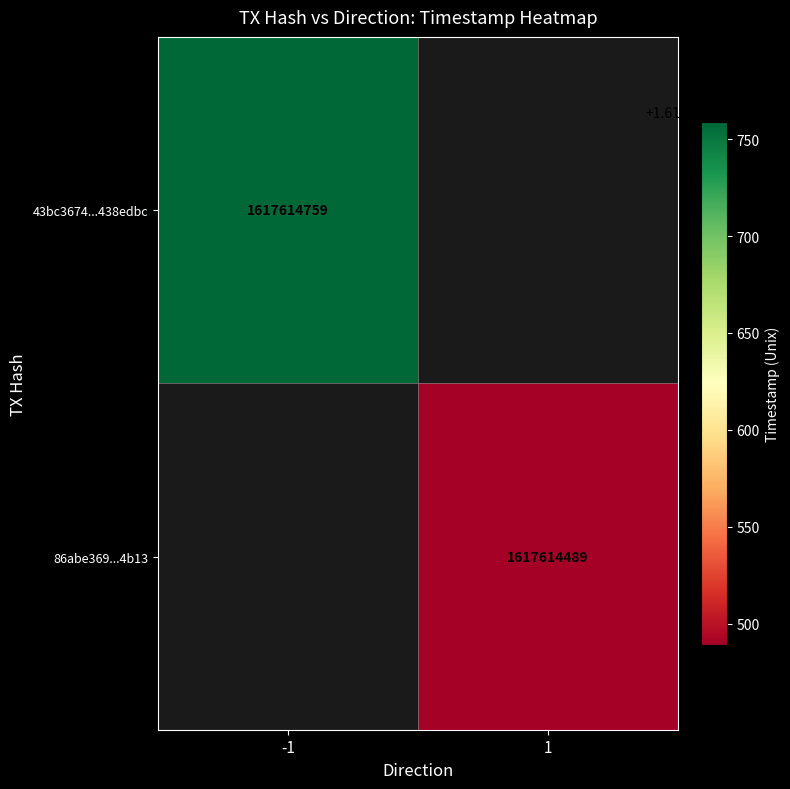

How many positive values does the 43bc3674d4b0a87df43b750c324d97ed438edbc series have?

1